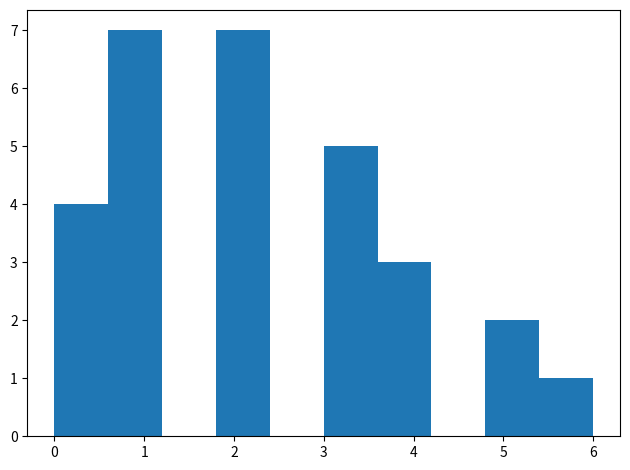

What is the height of the bar covering 4.8 to 5.4 on the x-axis? The values are not printed on the chart, so give them approximately, as read against the axis.

2